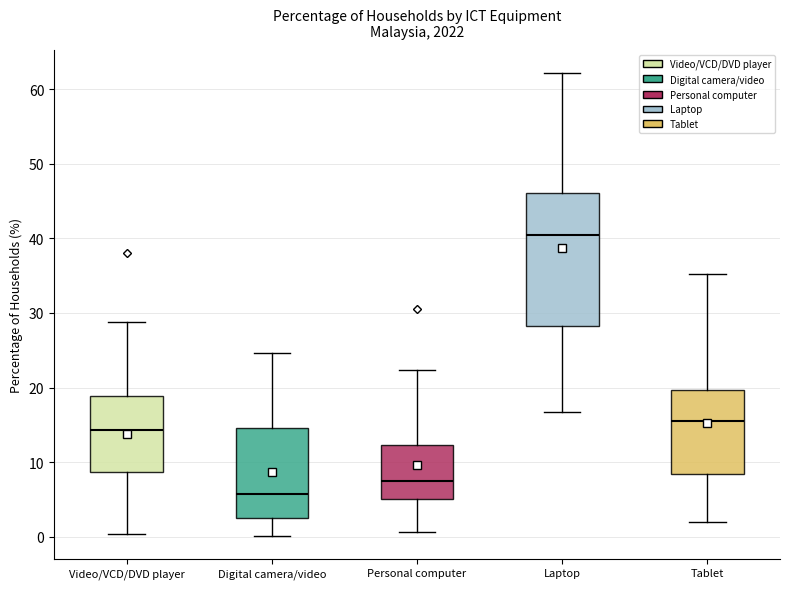

Which box is the tallest, from its lower edge to its upper edge?

Laptop